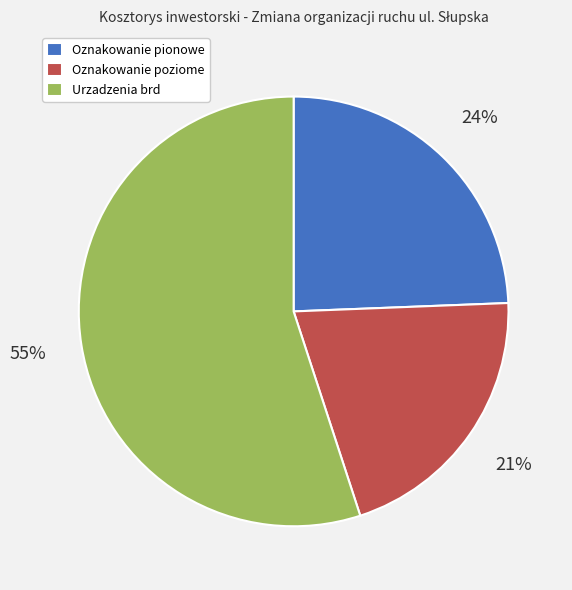

Do Oznakowanie poziome and Oznakowanie pionowe together represent more than half of the pie?

No